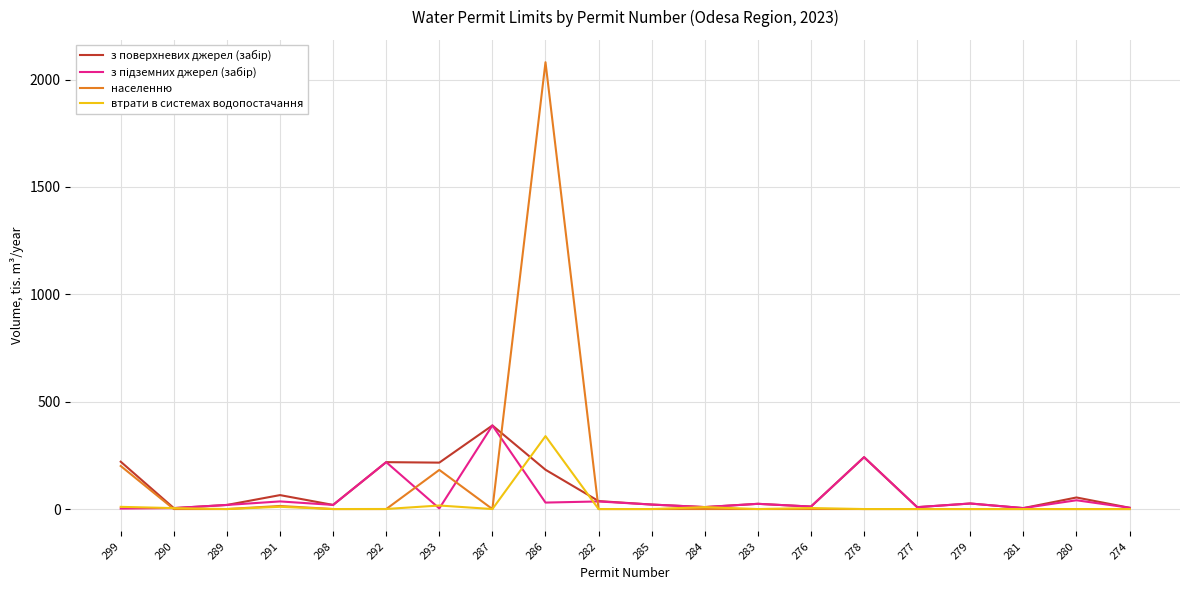

At which category is the sum across all series the highest?

286